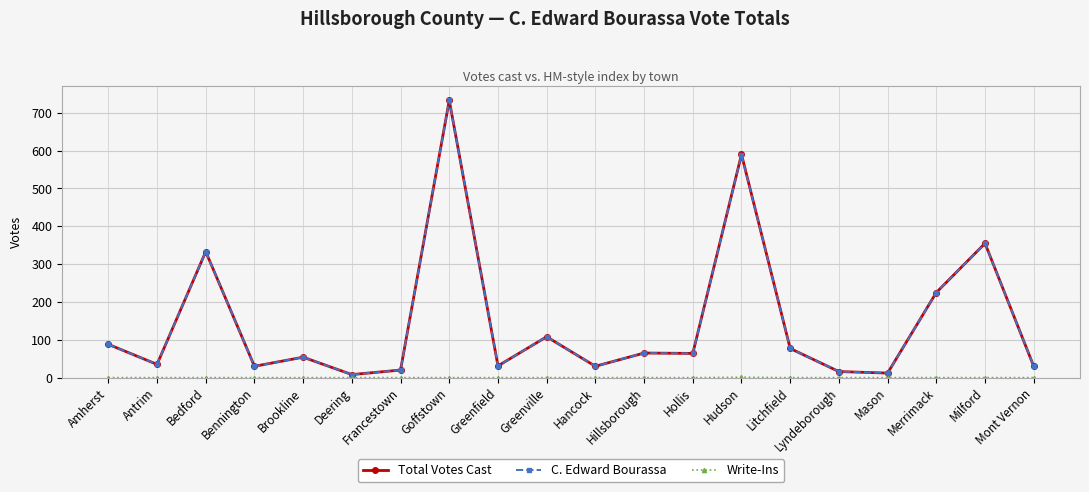

What is the sum of all Total Votes Cast values?

2904